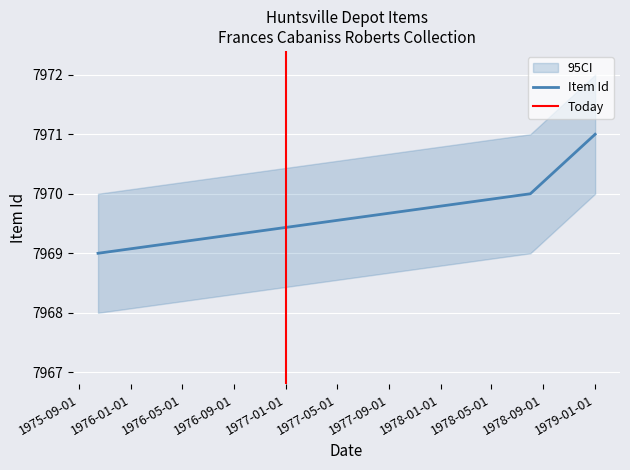

How many values are below 7970?

1